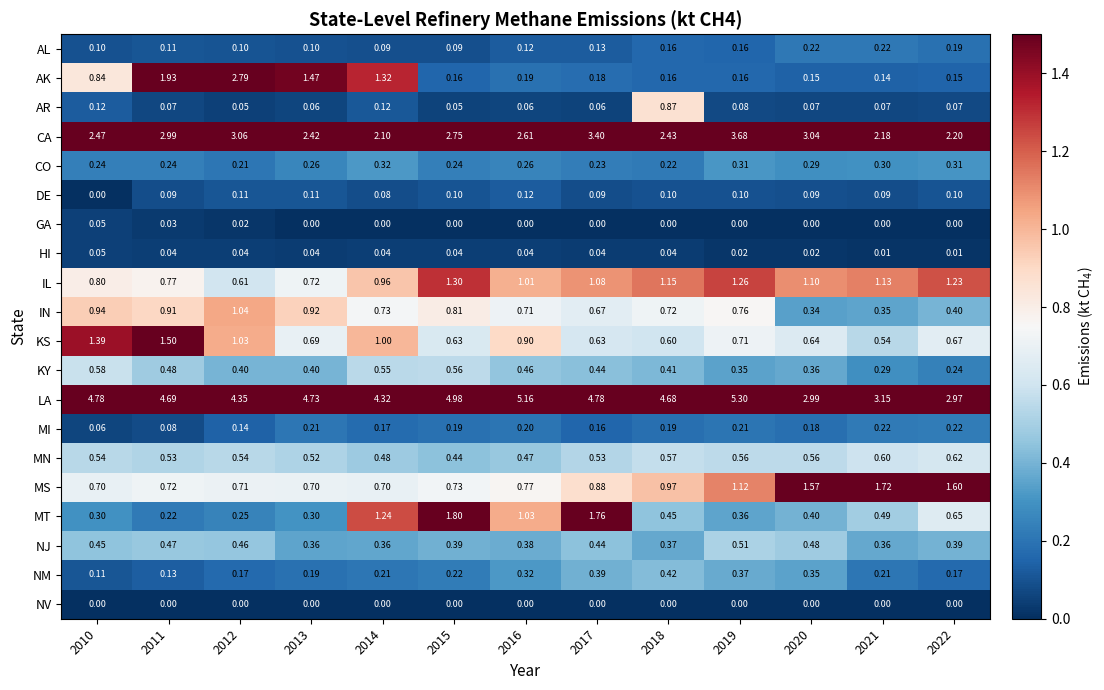

Which series changed the most between 2012 and 2019?

AK